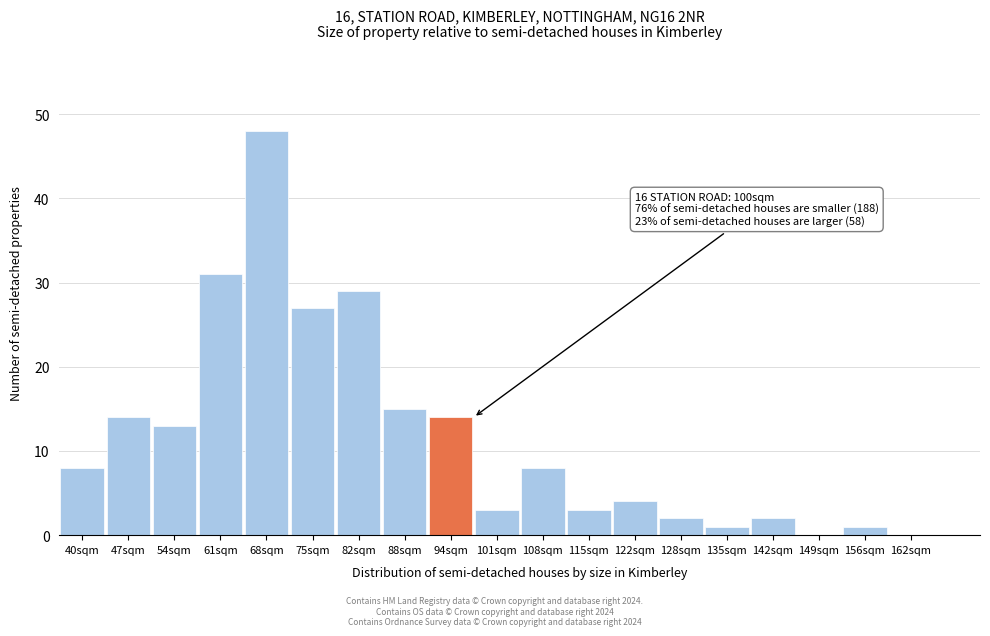

Reading left to right, transcribe all the data shown in this chart.

40sqm=8	47sqm=14	54sqm=13	61sqm=31	68sqm=48	75sqm=27	82sqm=29	88sqm=15	94sqm=14	101sqm=3	108sqm=8	115sqm=3	122sqm=4	128sqm=2	135sqm=1	142sqm=2	149sqm=0	156sqm=1	162sqm=0